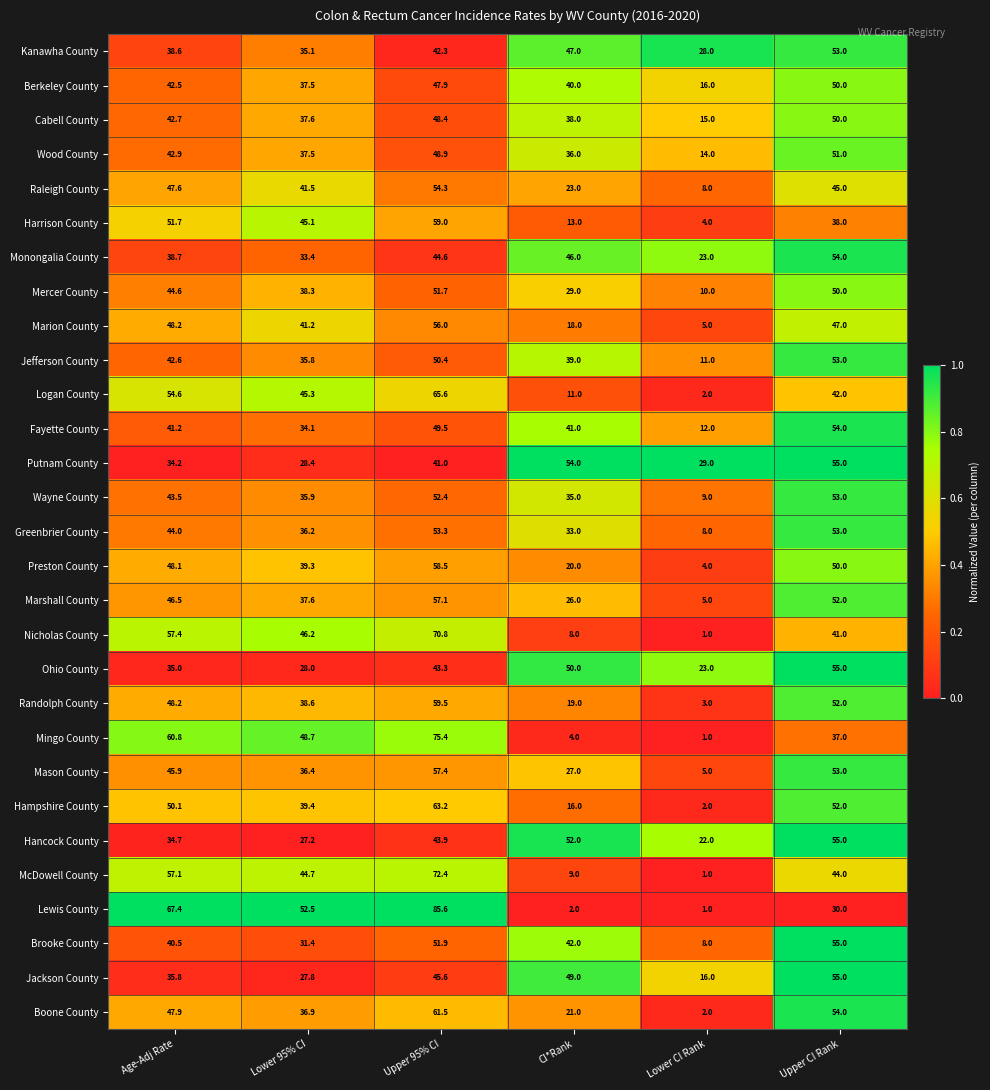

How many distinct data groups are displayed?

29